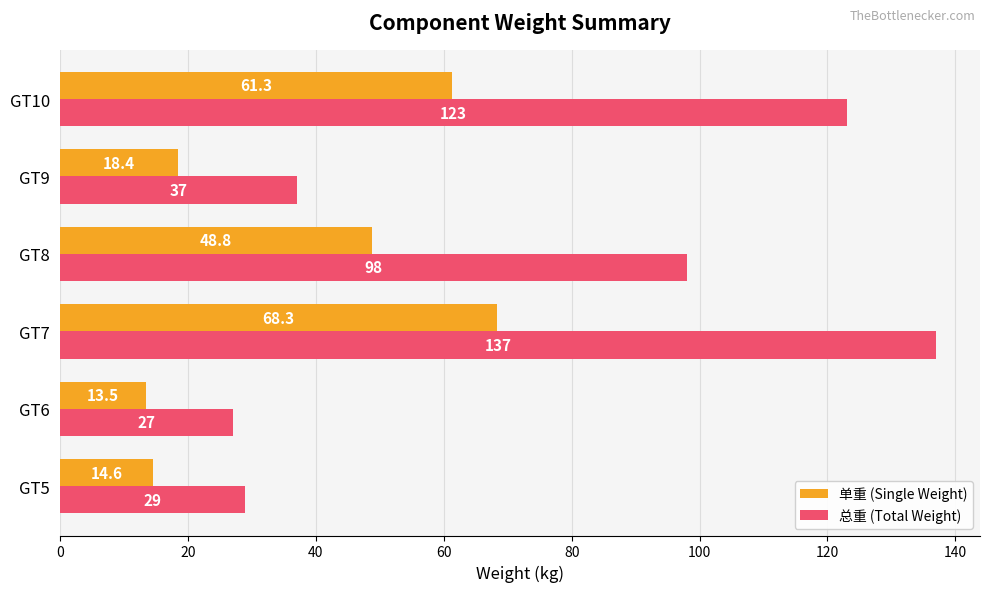

What are all the series names shown in the legend?

单重 (Single Weight), 总重 (Total Weight)